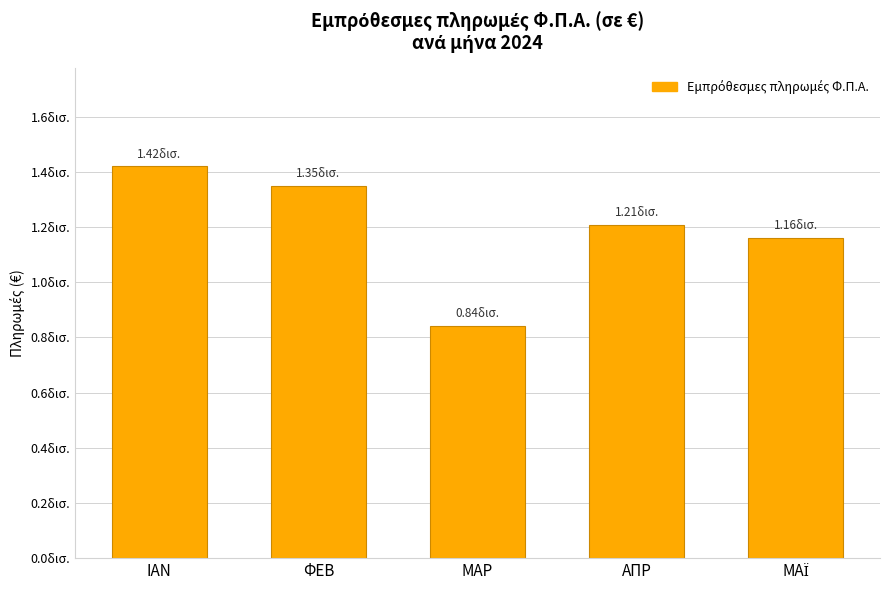

Approximately how many times larger is the value at ΜΑΡ compared to ΜΑΪ?

0.7